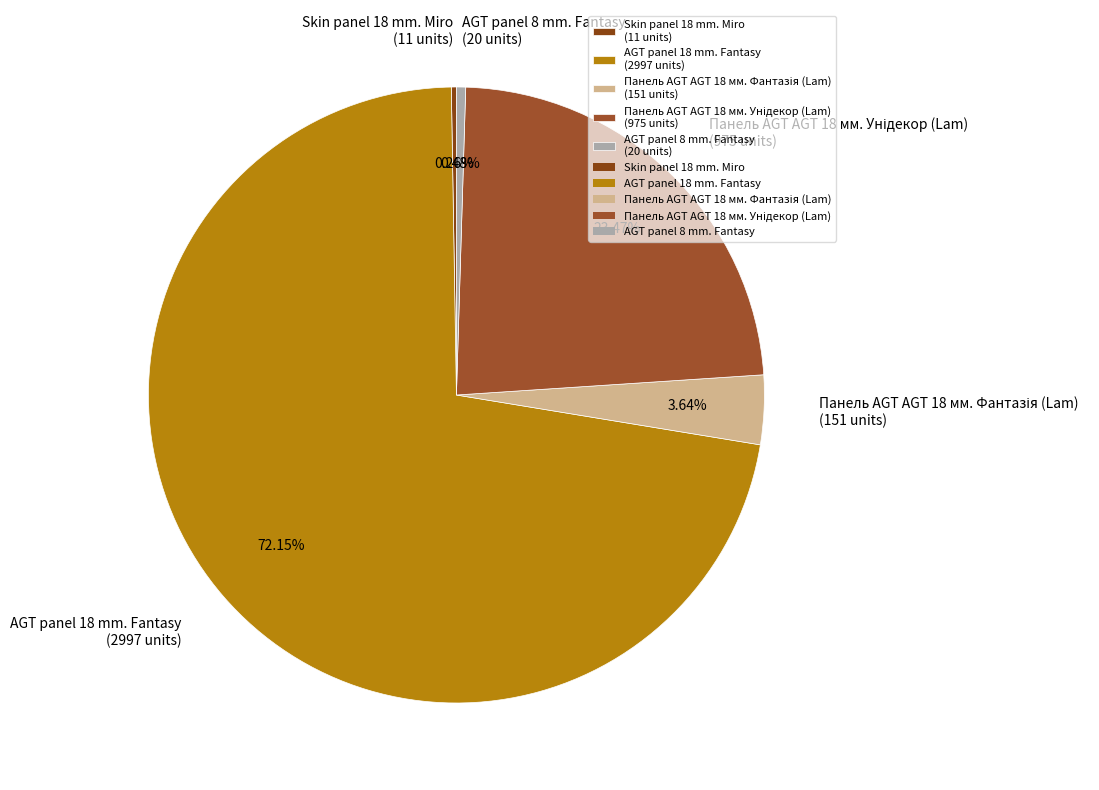

Is there any slice that represents more than half of the pie?

Yes